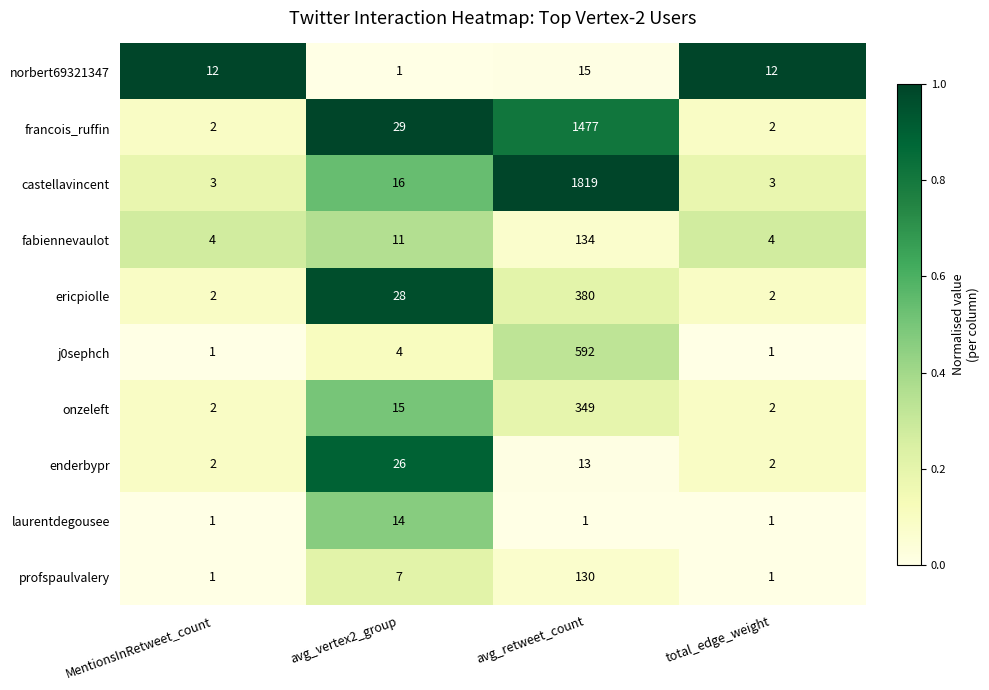

Is the value of ericpiolle at avg_retweet_count greater than the value of enderbypr at avg_vertex2_group?

Yes